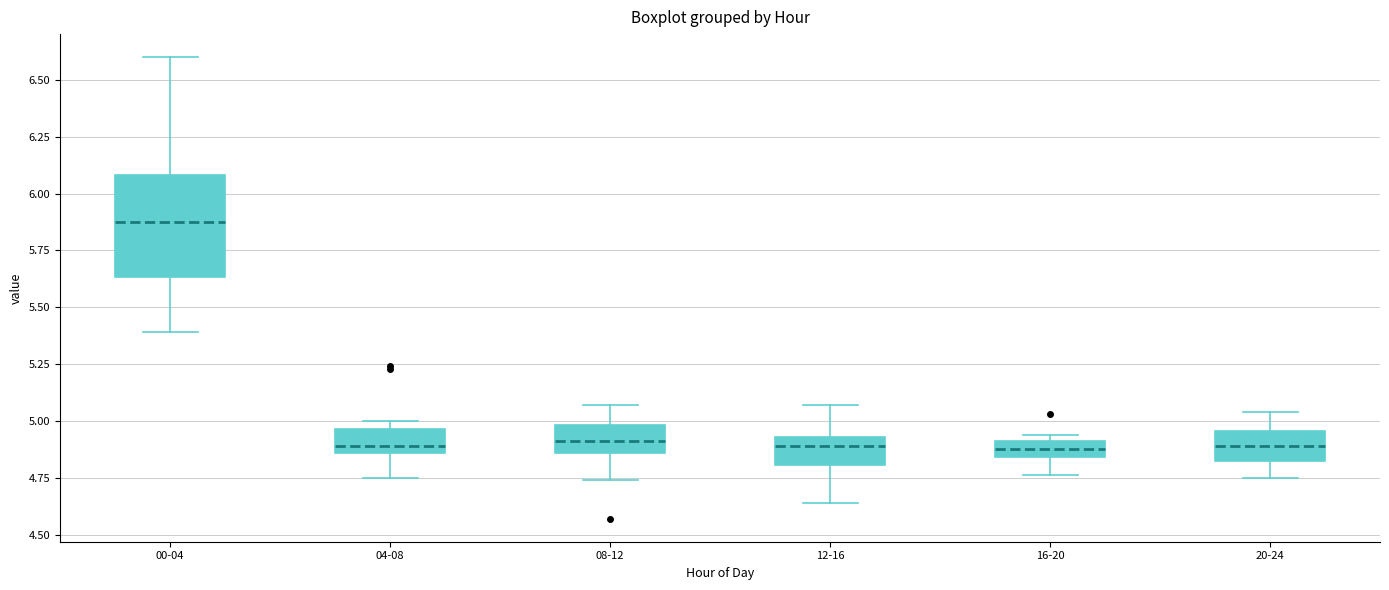

Where does the upper whisker of the box for 12-16 end on the y-axis? The values are not printed on the chart, so give them approximately, as read against the axis.

5.05